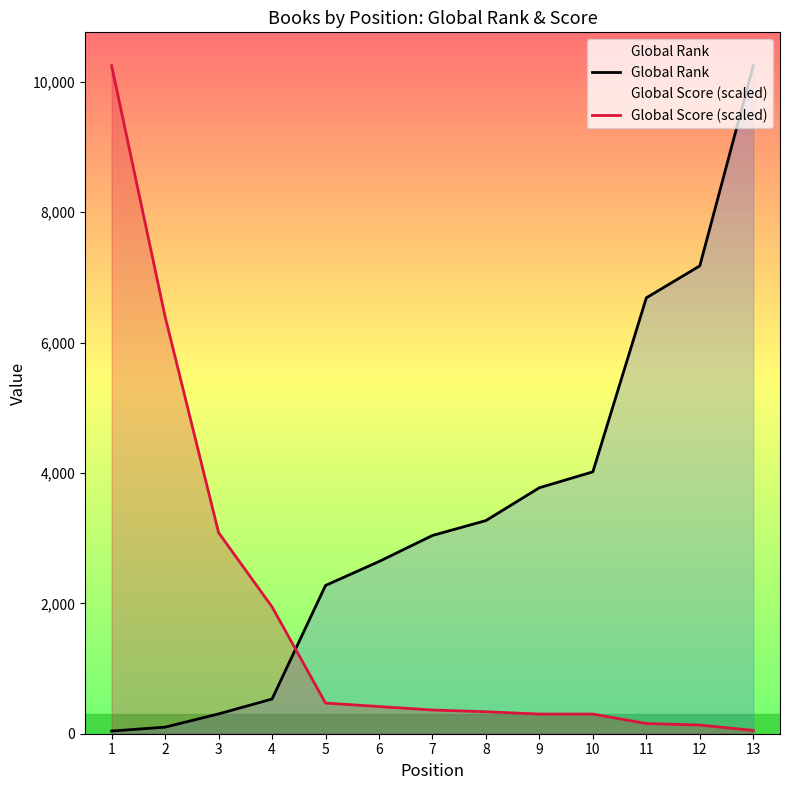

How many data points does each series have?

13